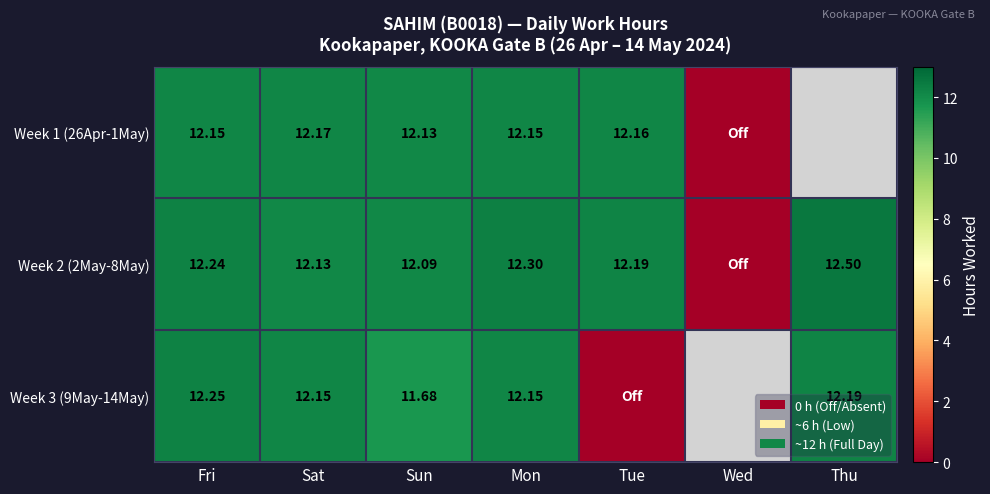

What is the greatest value displayed?

12.5